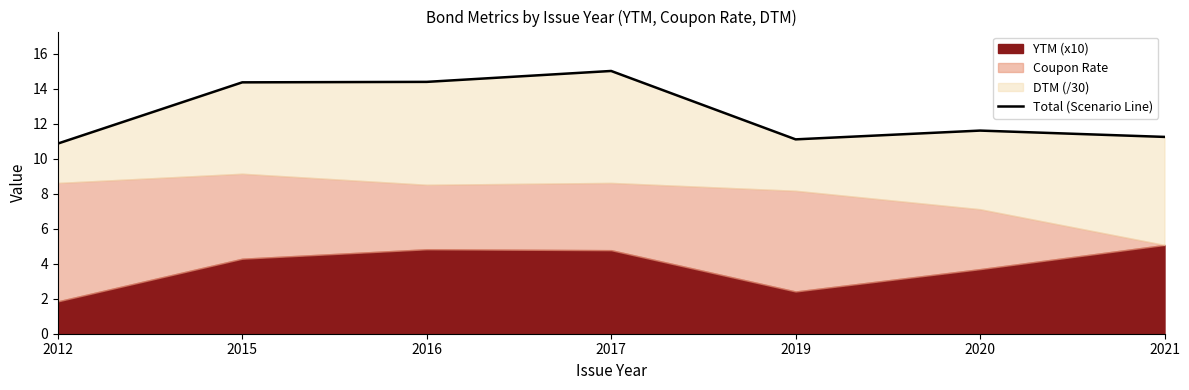

True or false: the data shows 11.6 at 2020.

True